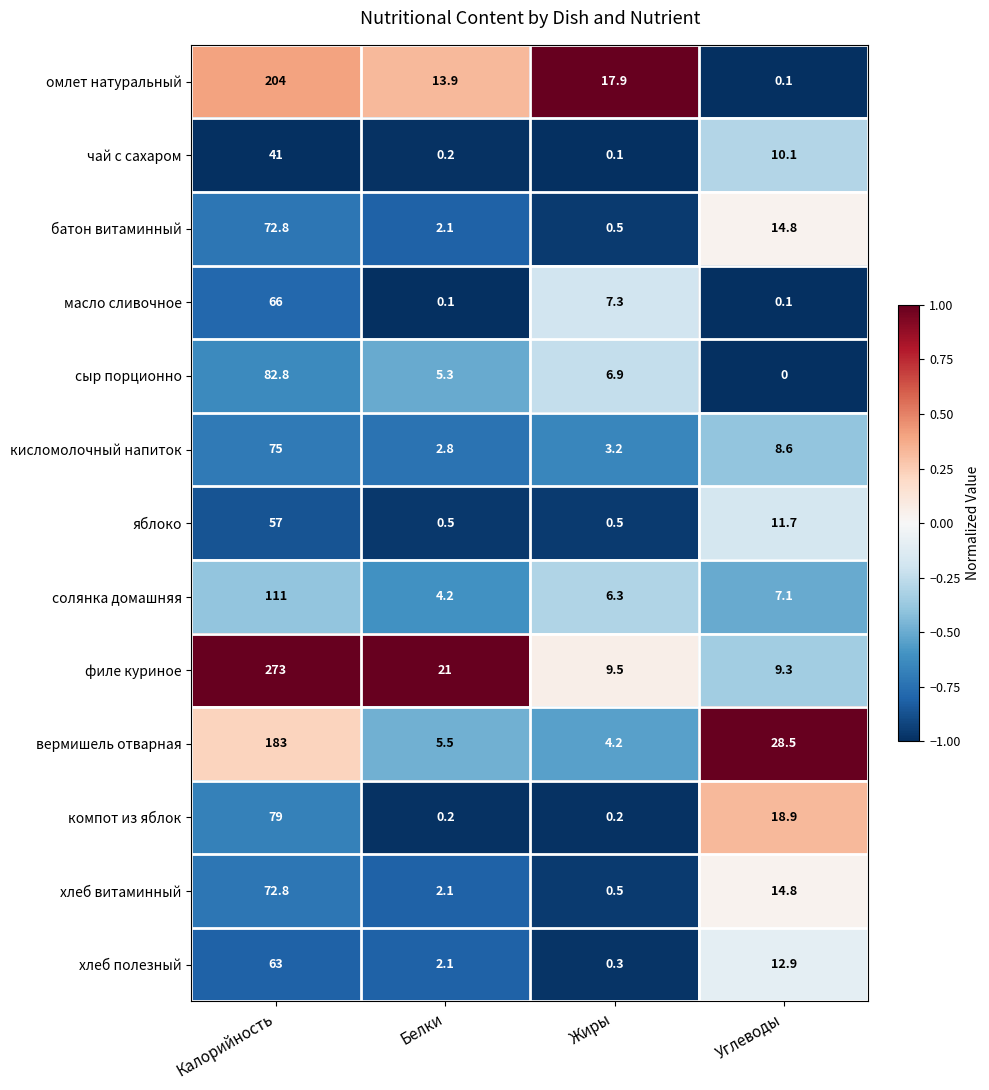

What is the difference between the second highest and second lowest values in the вермишель отварная series?

23.0